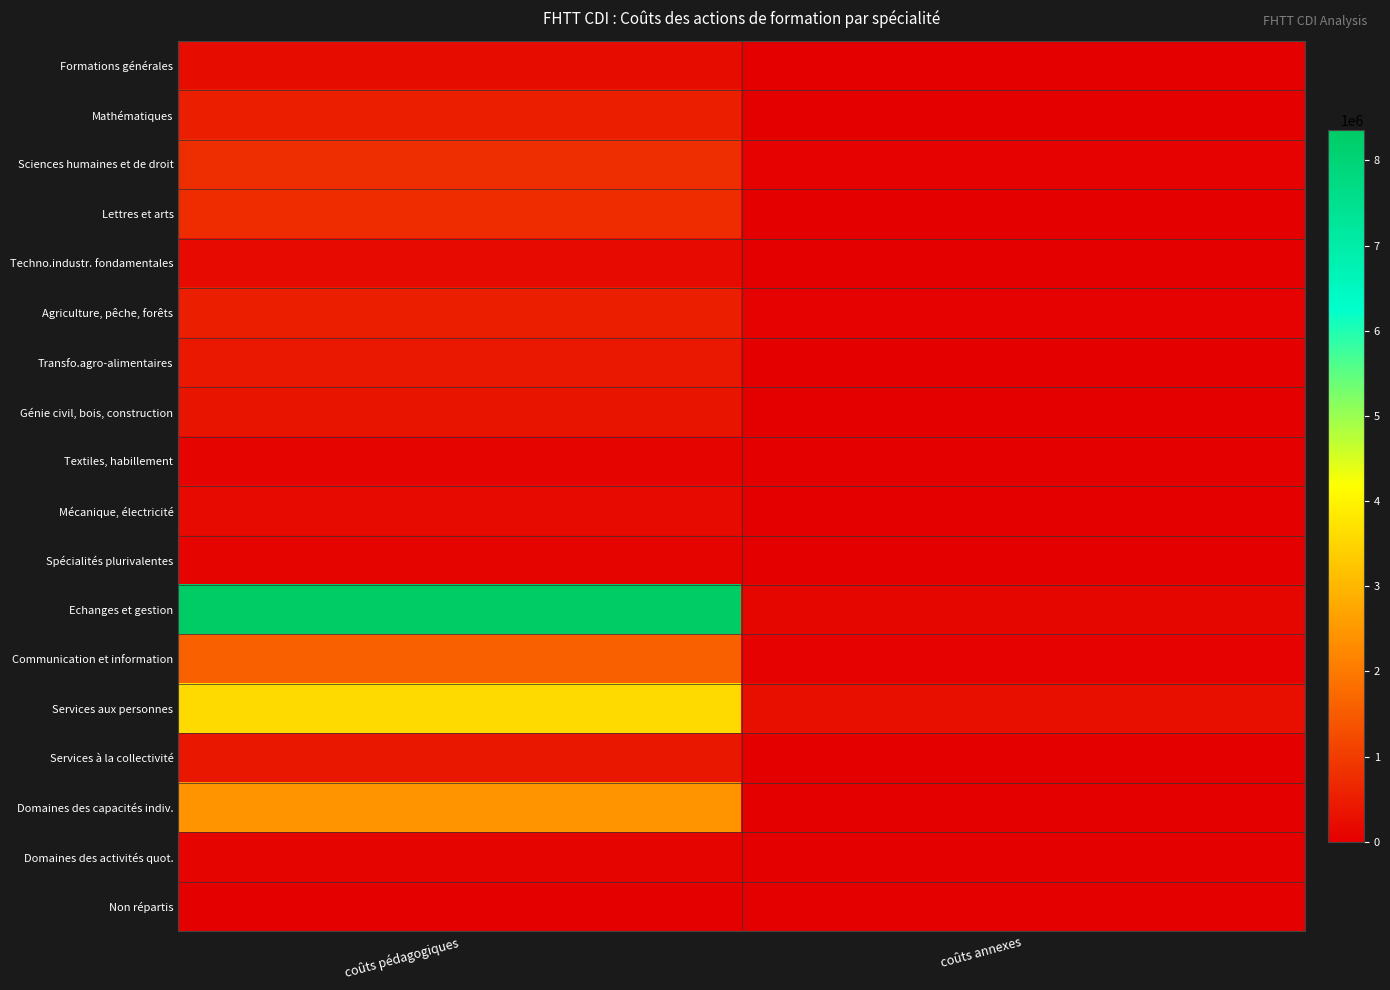

Which series has the largest total across all categories?

Echanges et gestion